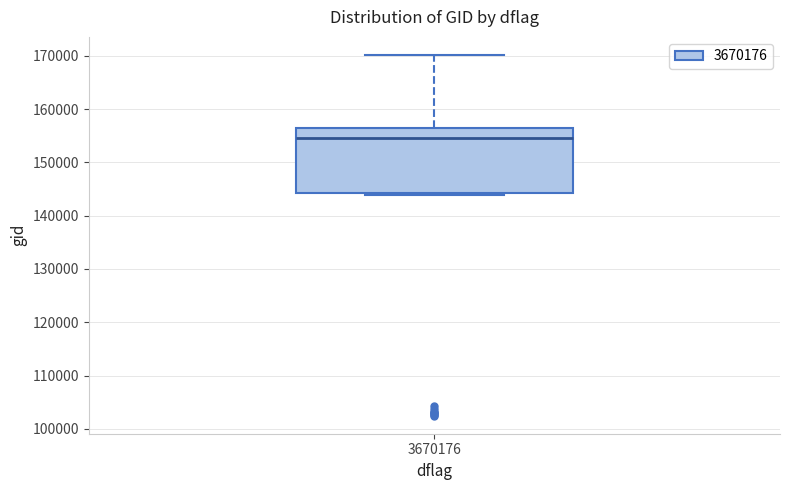

Transcribe this box plot: give where the median line is, the range the box spans, and where the two whiskers end, as read against the y-axis. The values are not printed on the chart, so give them approximately, as read against the axis.

median 155000, box 144000 to 157000, whiskers 144000 (just below the box's lower edge) to 170000